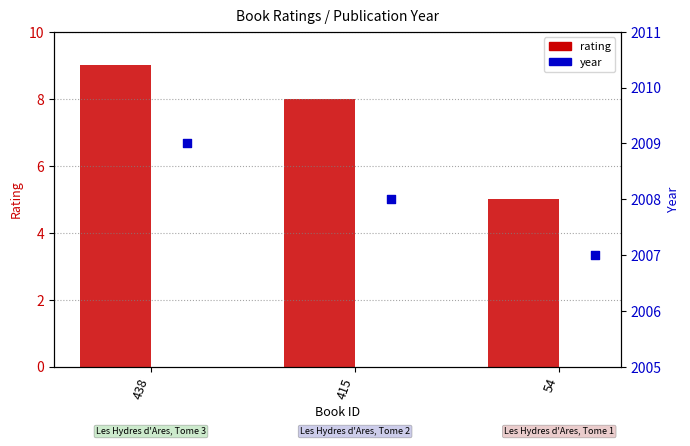

Which series reaches the maximum Y coordinate?

year